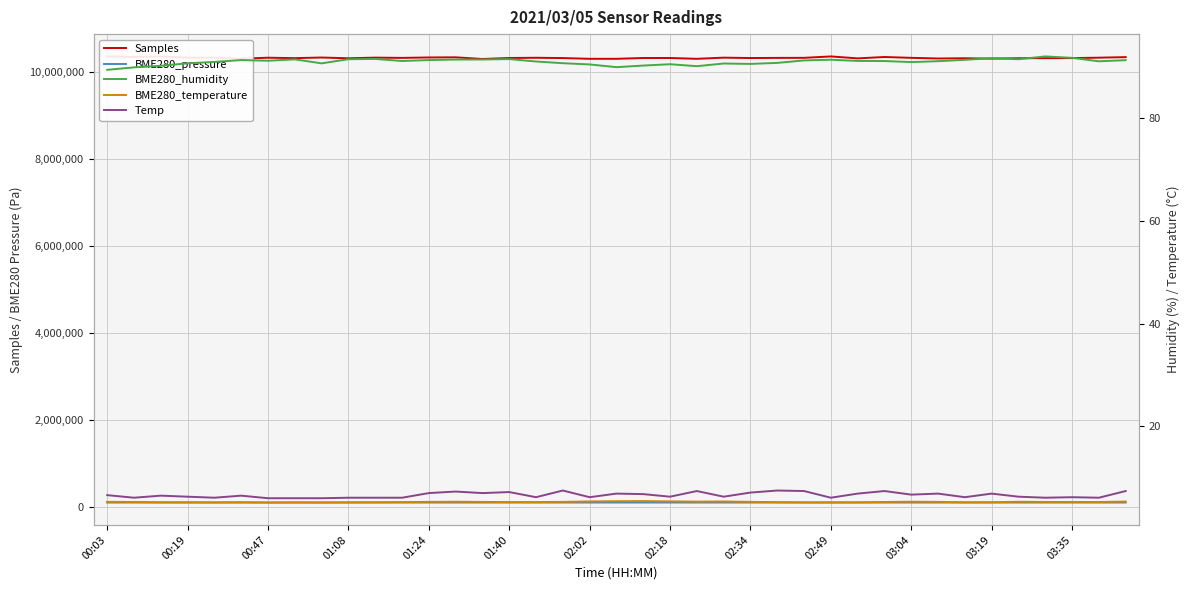

Rank the series by their maximum value, from lowest to highest.

BME280_temperature, Temp, BME280_humidity, BME280_pressure, Samples